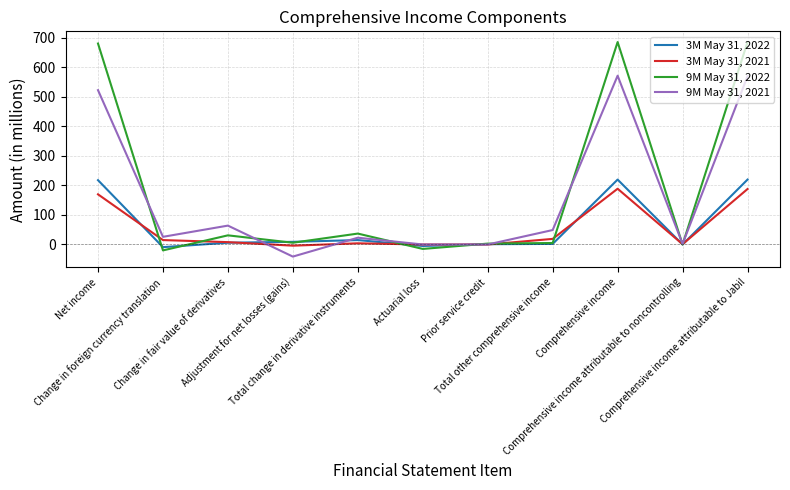

Rank the series by their maximum value, from lowest to highest.

3M May 31, 2021, 3M May 31, 2022, 9M May 31, 2021, 9M May 31, 2022